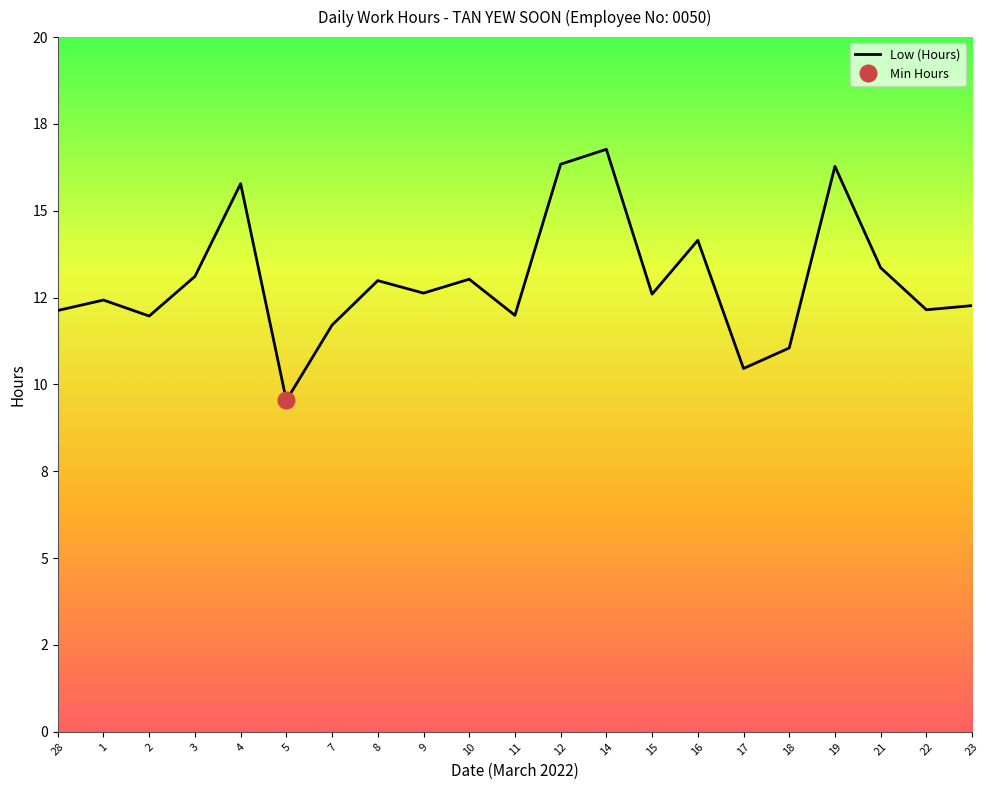

What is the ratio of the value at 18 to the value at 22?

0.9